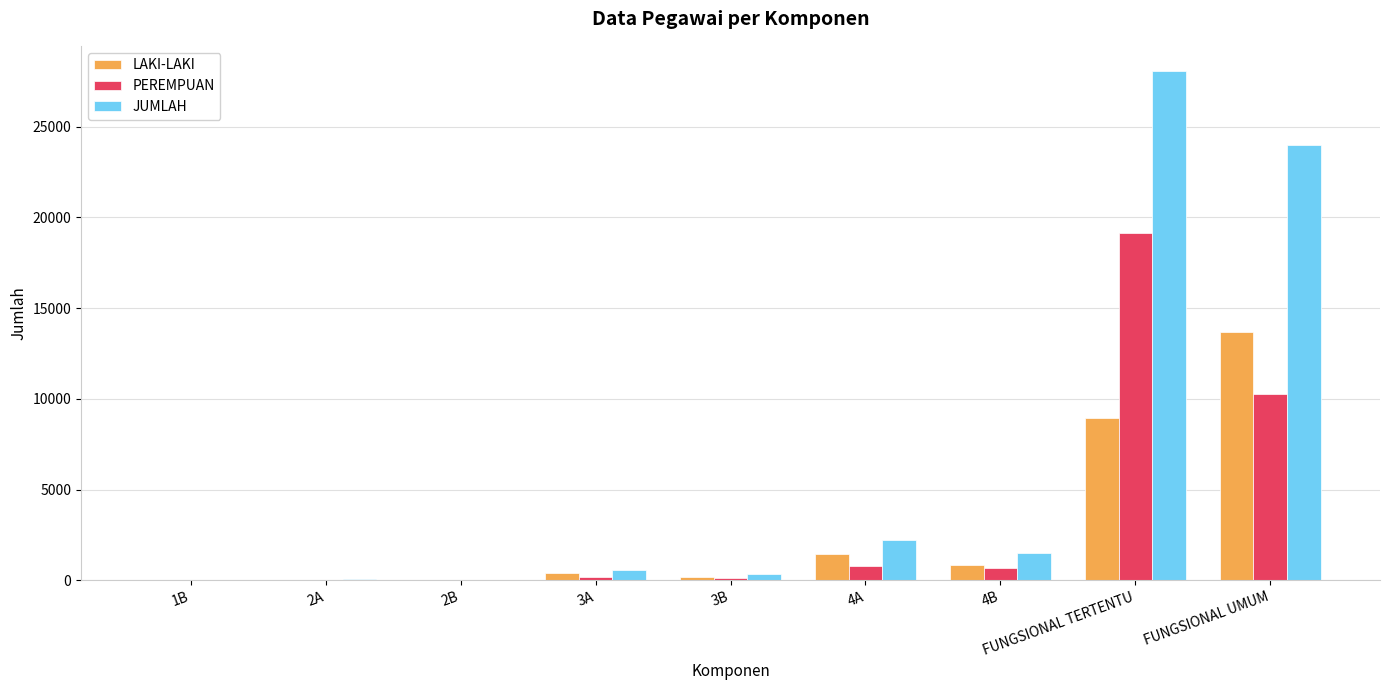

The JUMLAH series shows 15647 at FUNGSIONAL UMUM. True or false?

False